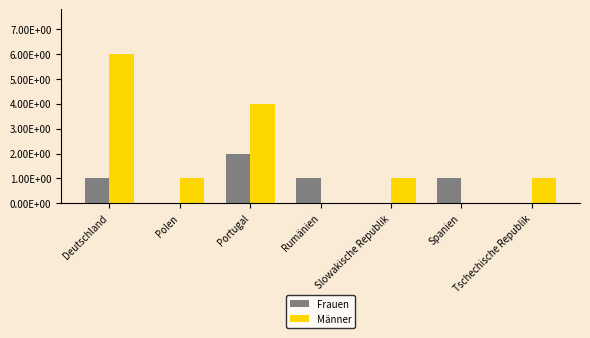

The value of Frauen at Deutschland is 1. True or false?

False